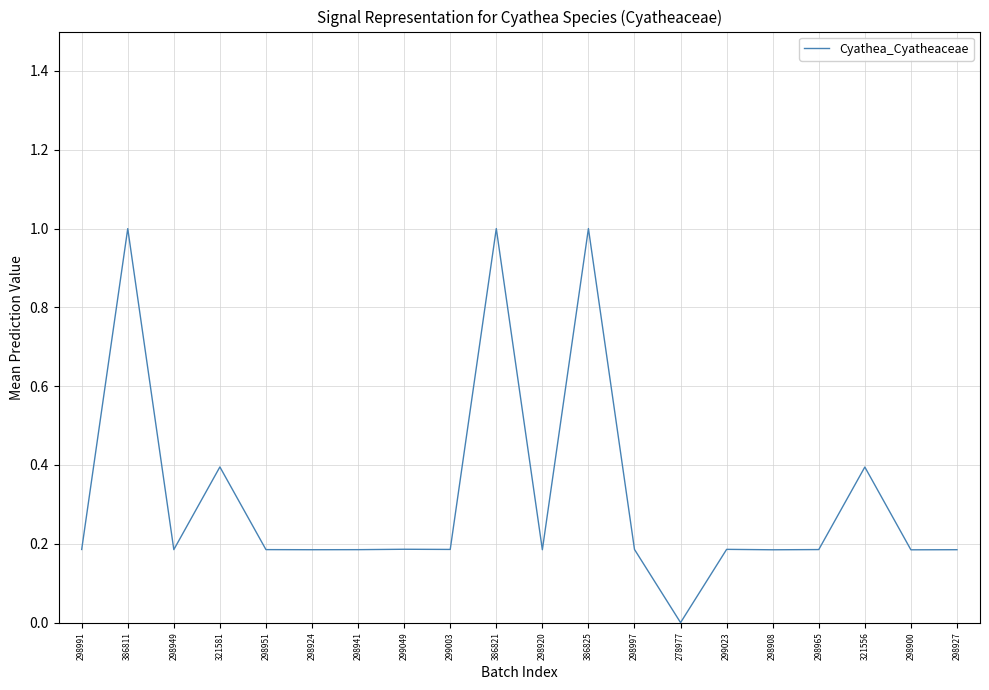

Which label corresponds to the smallest value in the chart?

278977